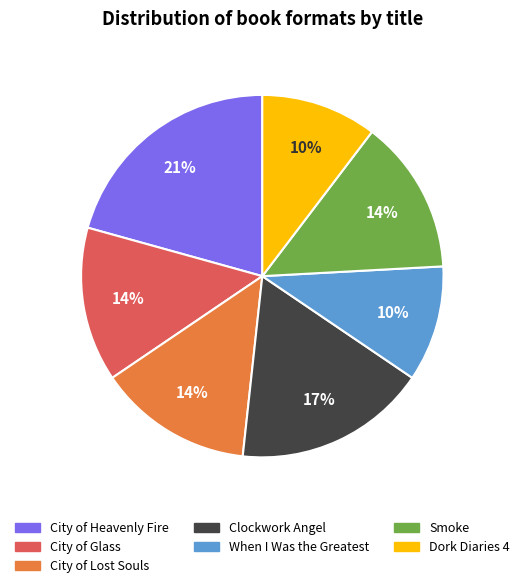

What percentage is the City of Glass slice, to the nearest percent?

14%